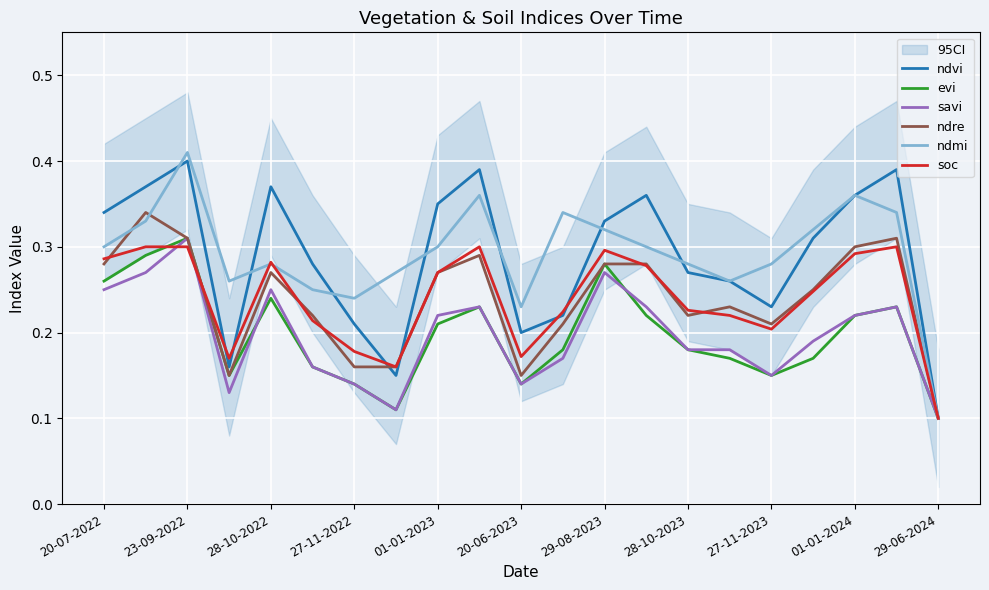

Which category has the highest value in the ndmi series?

23-09-2022